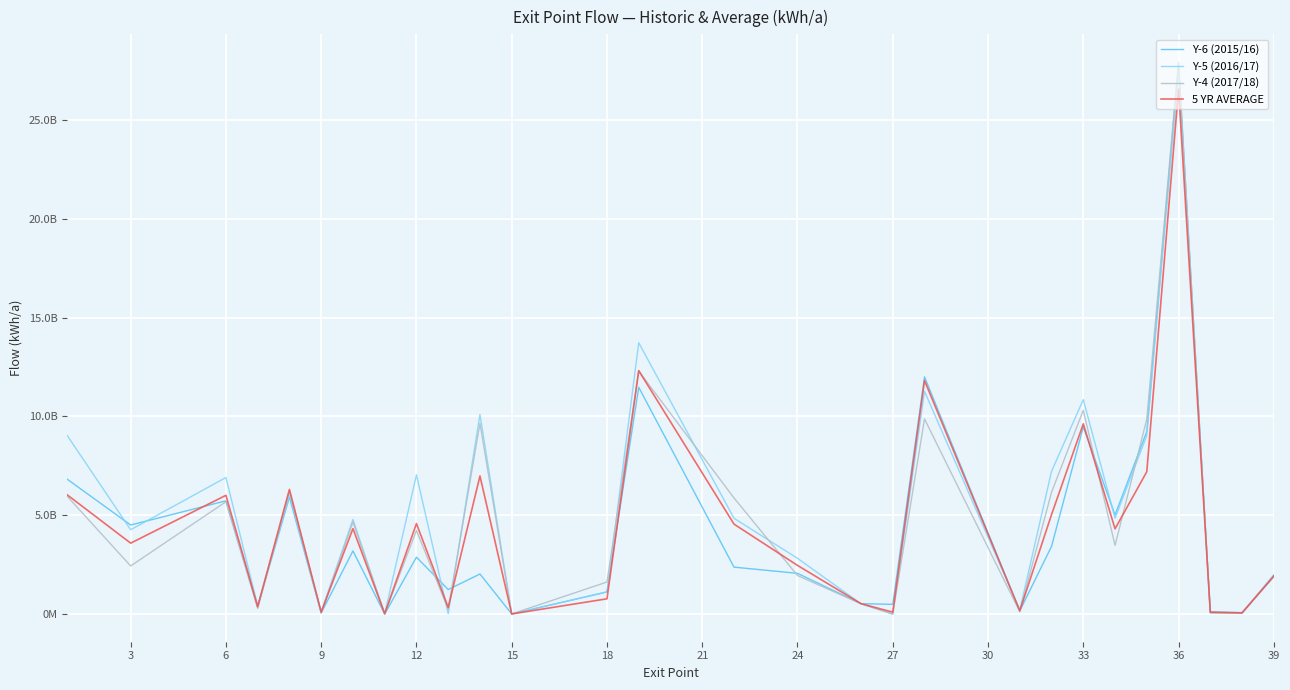

How many lines are shown in the chart?

4